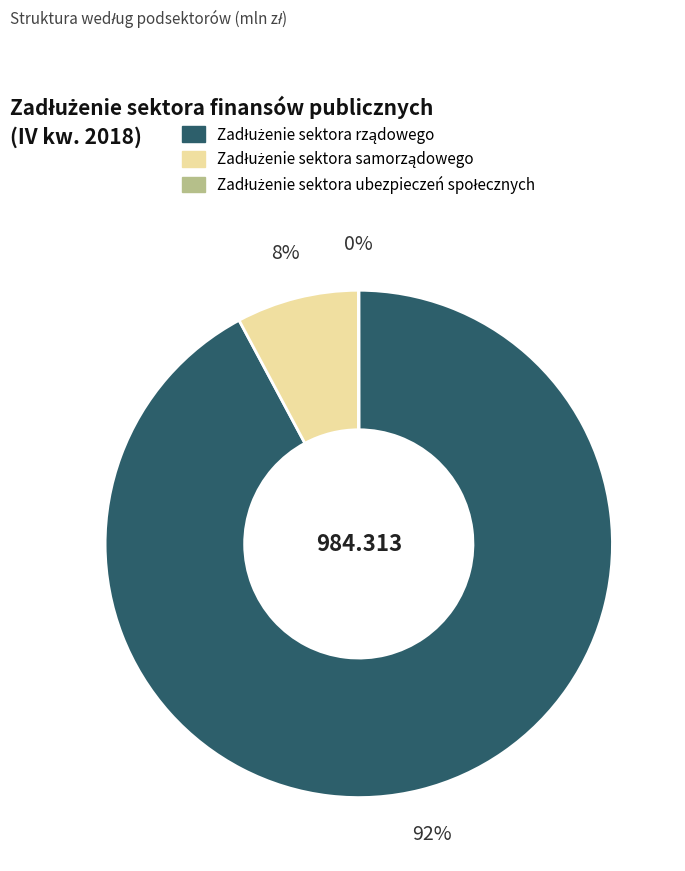

What is the change in value from Zadłużenie sektora samorządowego to Zadłużenie sektora ubezpieczeń społecznych?

-76859.4